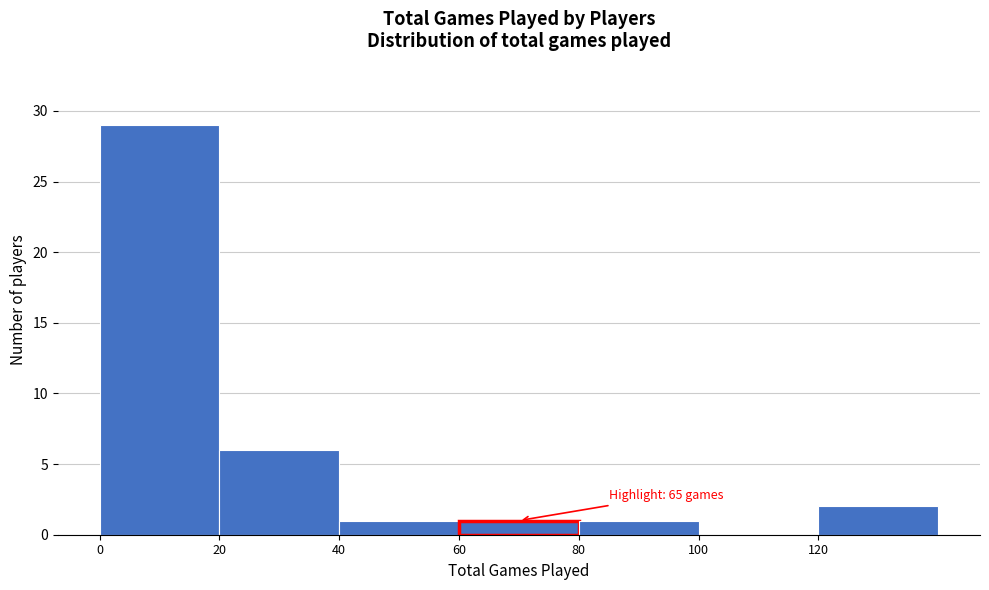

Which range on the x-axis has the tallest bar?

0 to 20